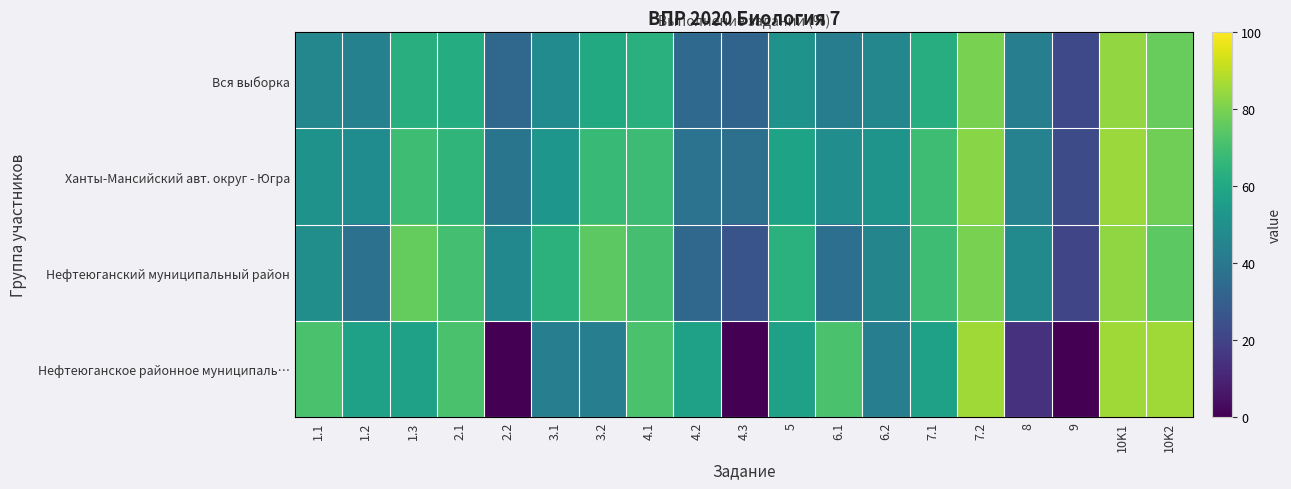

Which has a higher value, 9 or 7.2?

7.2